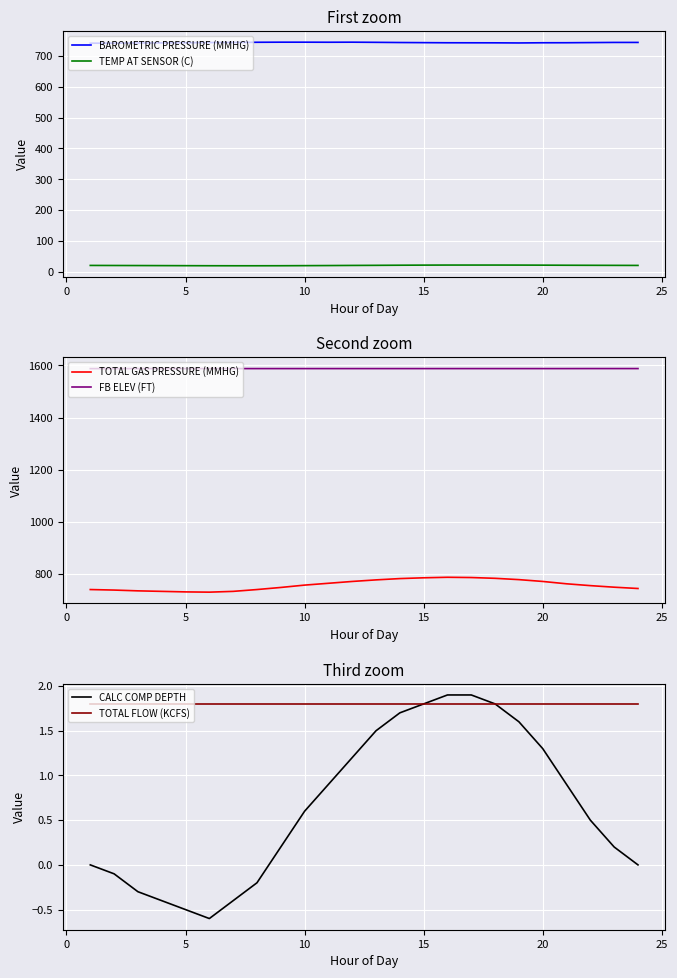

List the series in order of their peak value, lowest first.

TOTAL FLOW (KCFS), CALC COMP DEPTH, TEMP AT SENSOR (C), BAROMETRIC PRESSURE (MMHG), TOTAL GAS PRESSURE (MMHG), FB ELEV (FT)